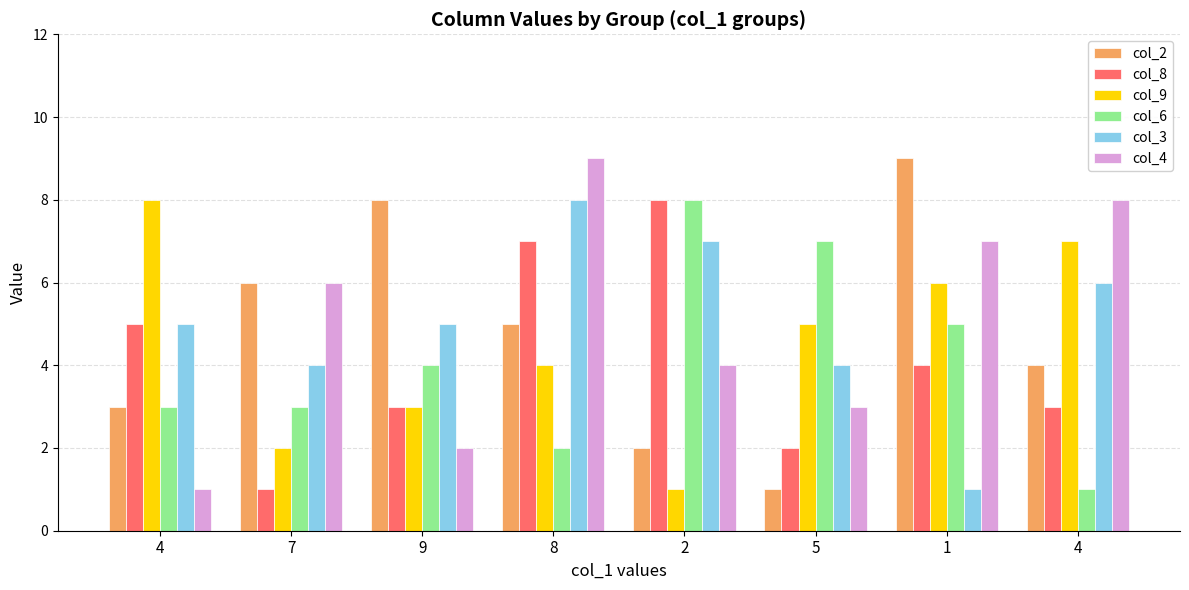

Is the value of col_2 at 5 greater than the value of col_3 at 7?

No